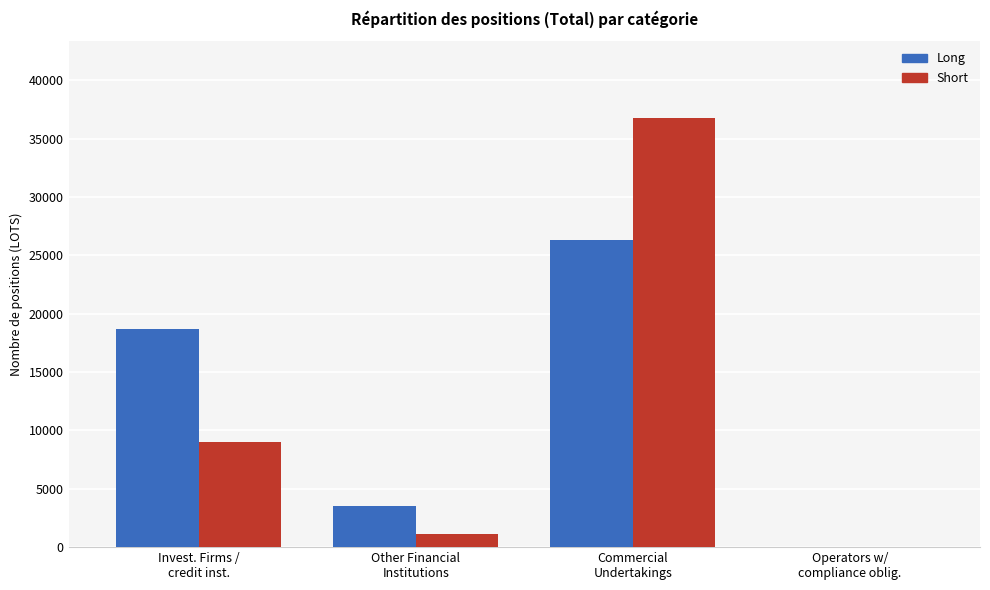

What is the greatest value displayed?

36744.8